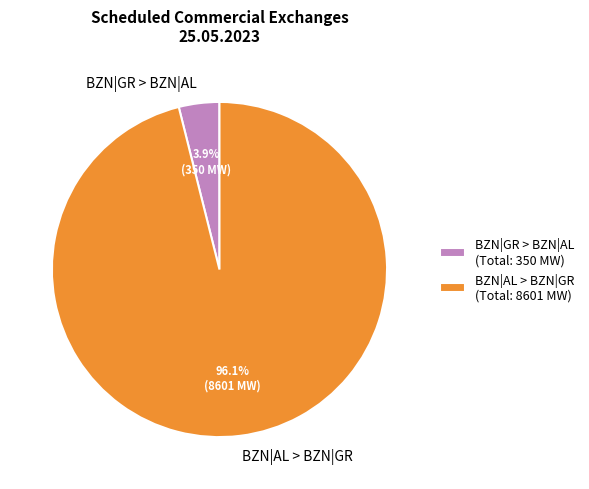

Which has a higher value, BZN|GR > BZN|AL or BZN|AL > BZN|GR?

BZN|AL > BZN|GR